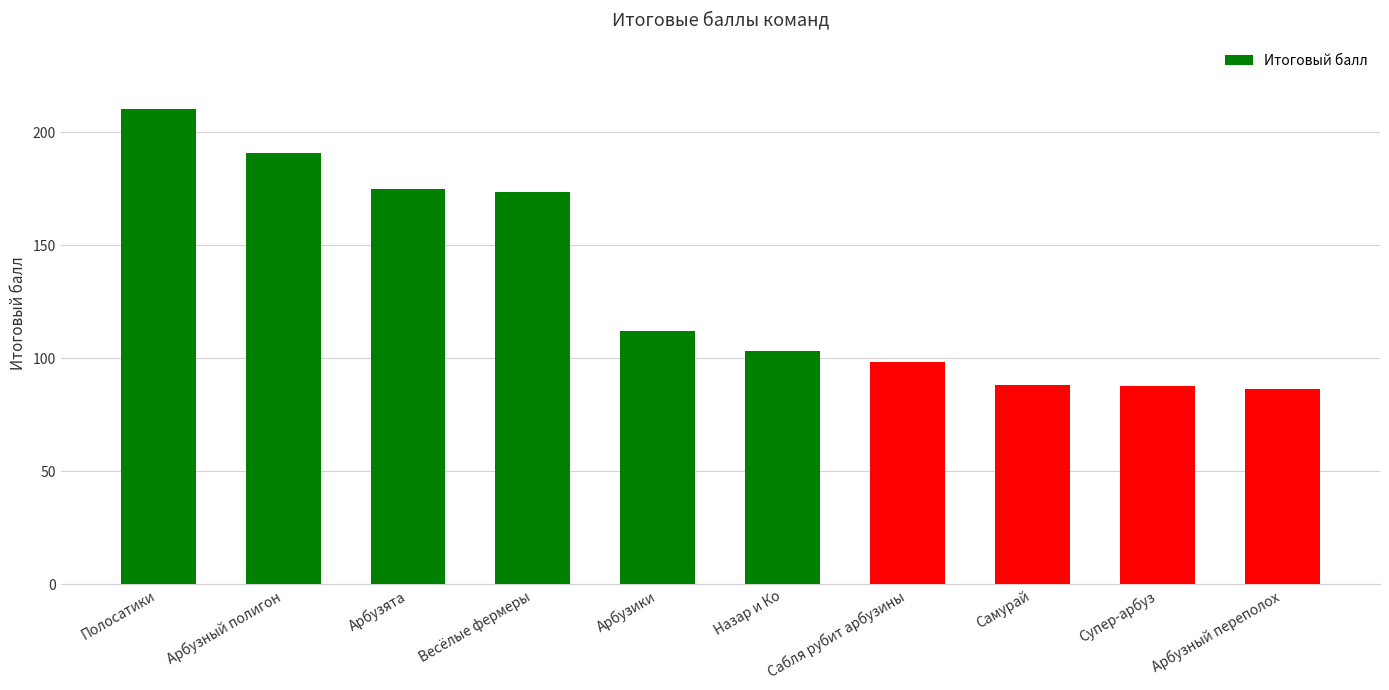

True or false: the data shows 120.4 at Арбузята.

False